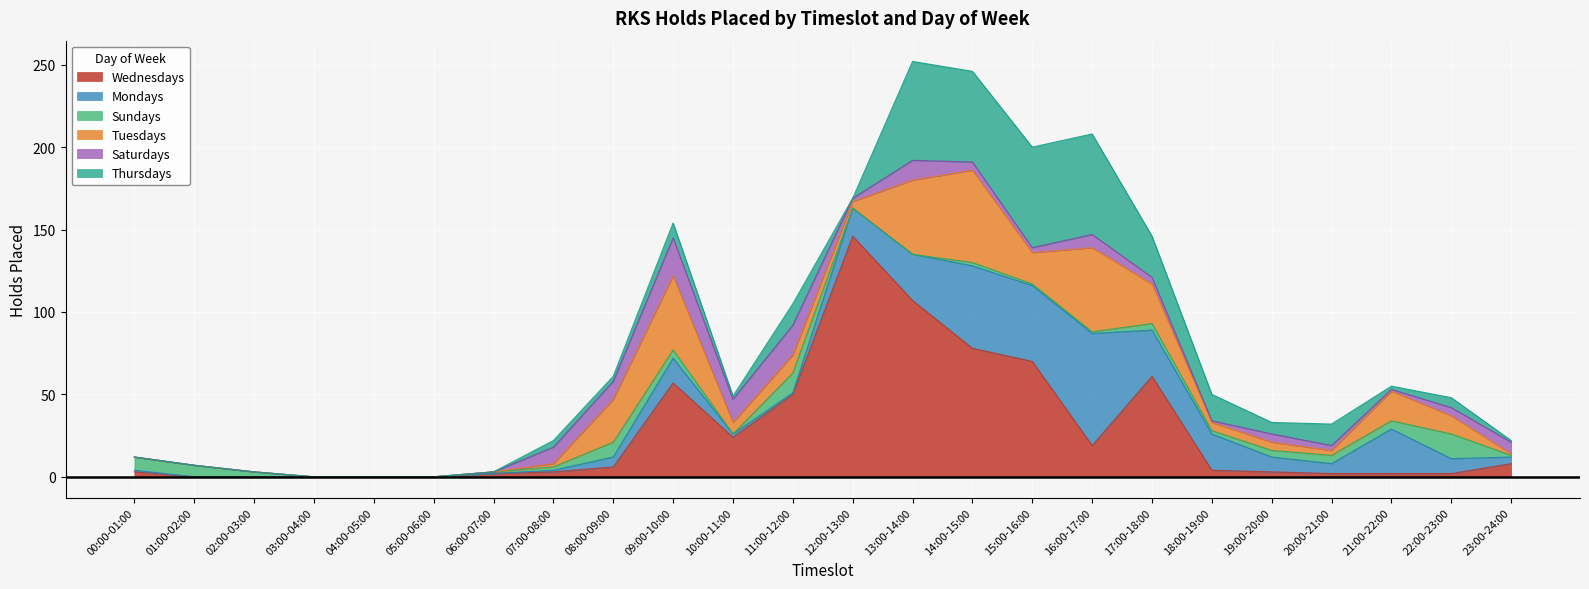

At which label does Wednesdays first exceed 4?

08:00-09:00